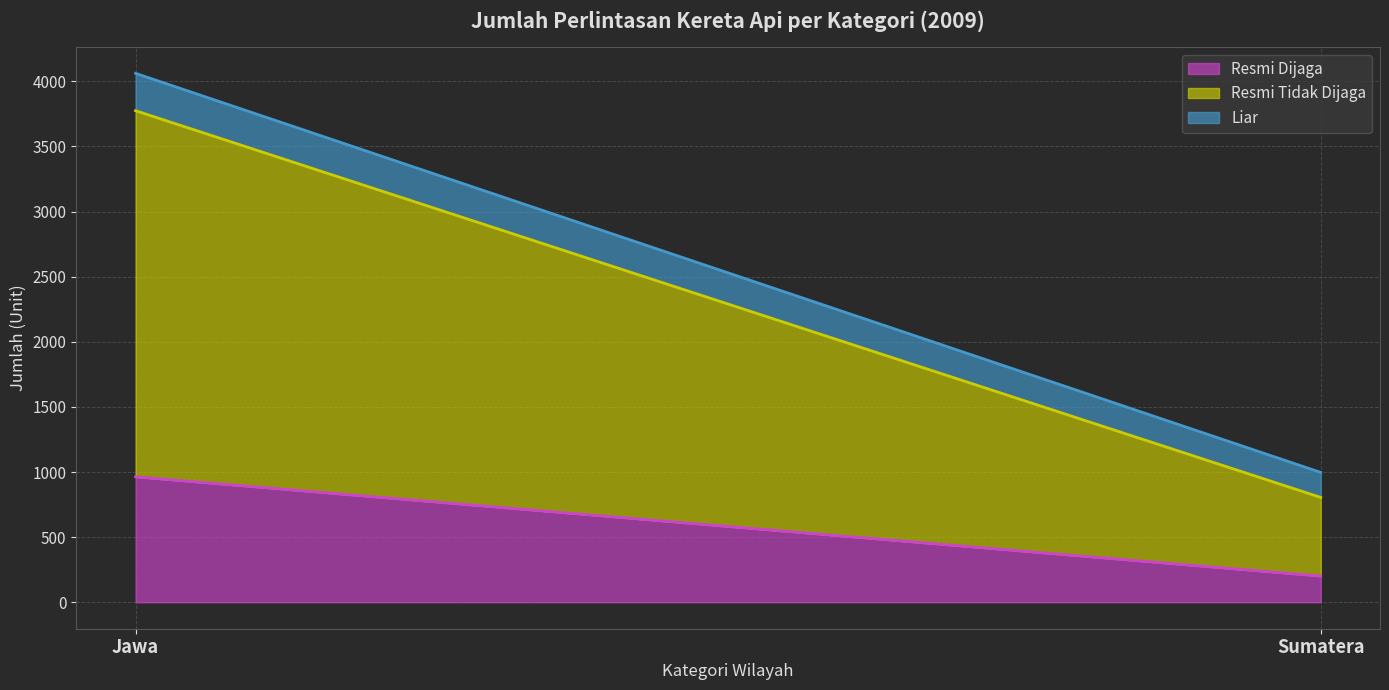

Rank the series by their average value, from lowest to highest.

Liar, Resmi Dijaga, Resmi Tidak Dijaga